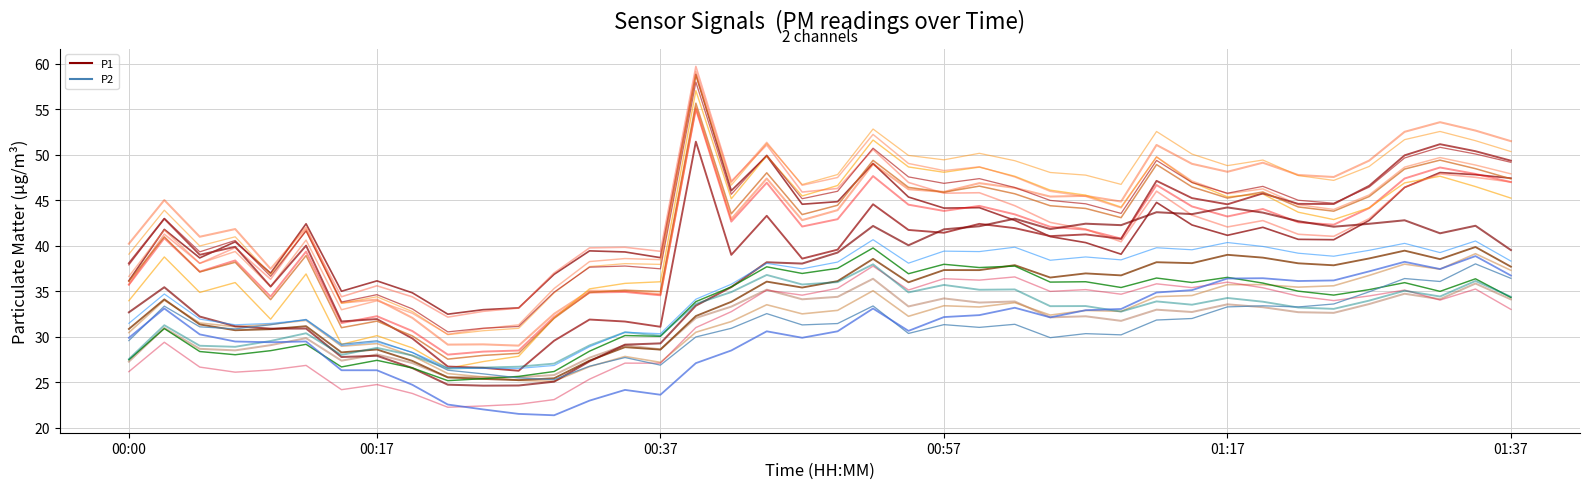

Is it true that P2 equals 30.5 at 00:34?

True